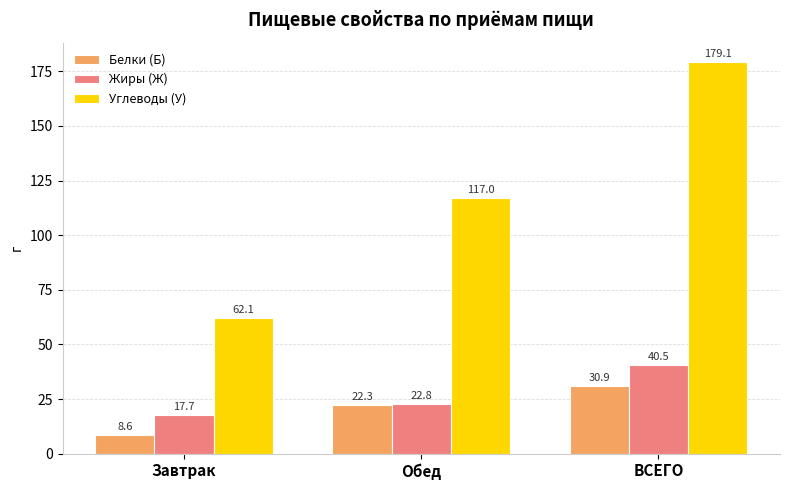

At Завтрак, list the series in order from largest to smallest.

Углеводы (У), Жиры (Ж), Белки (Б)